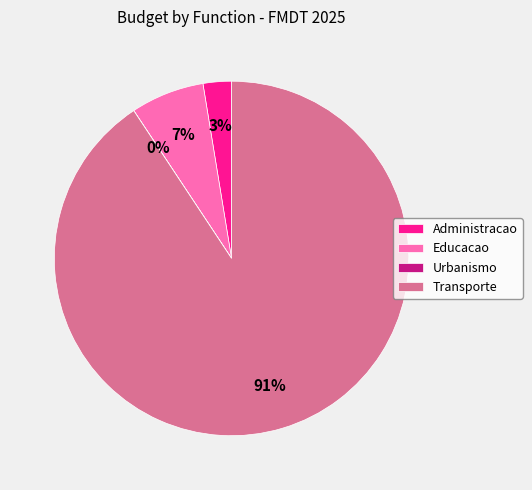

Which has a higher value, Educacao or Transporte?

Transporte